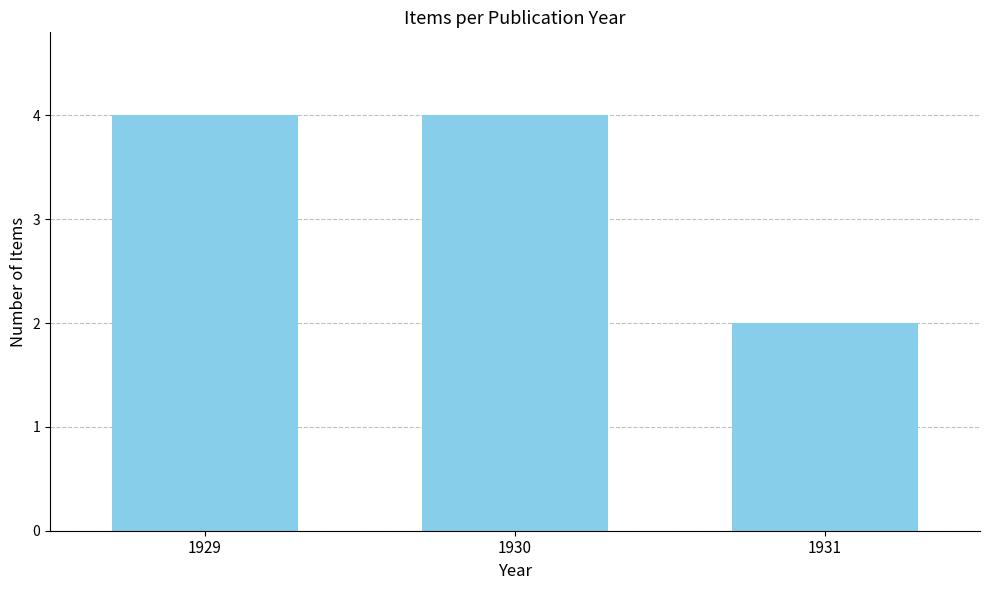

Which category has the lowest value across all series?

1931